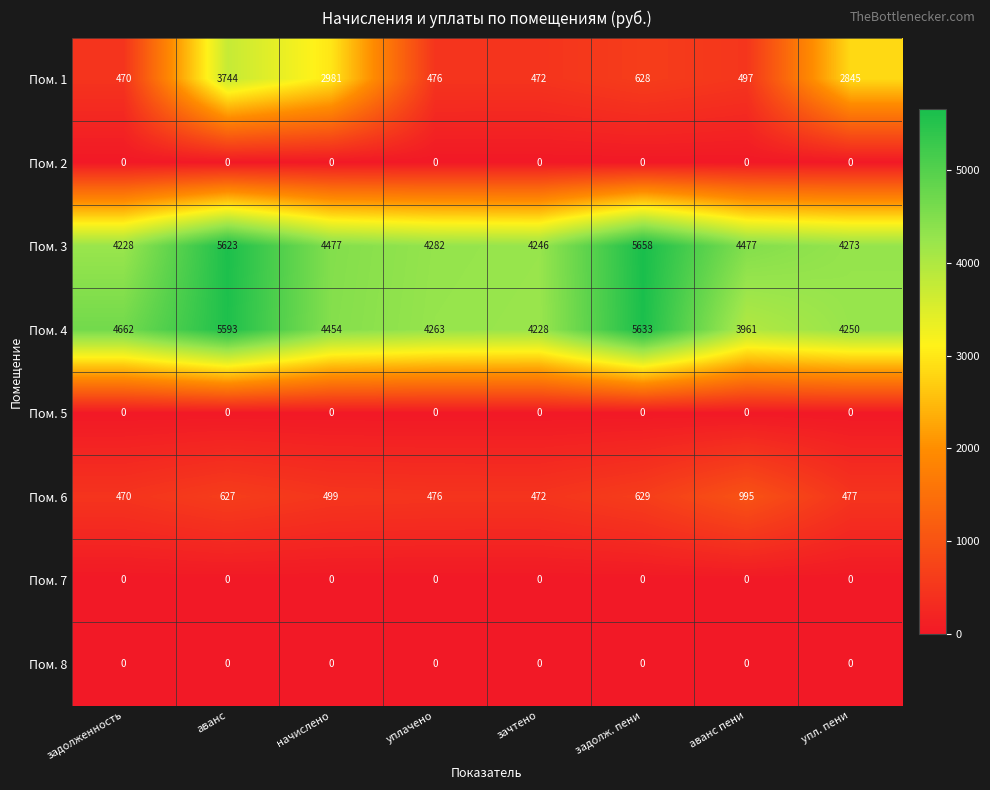

What is the sum of the Пом. 4 values at аванс пени and задолж. пени?

9594